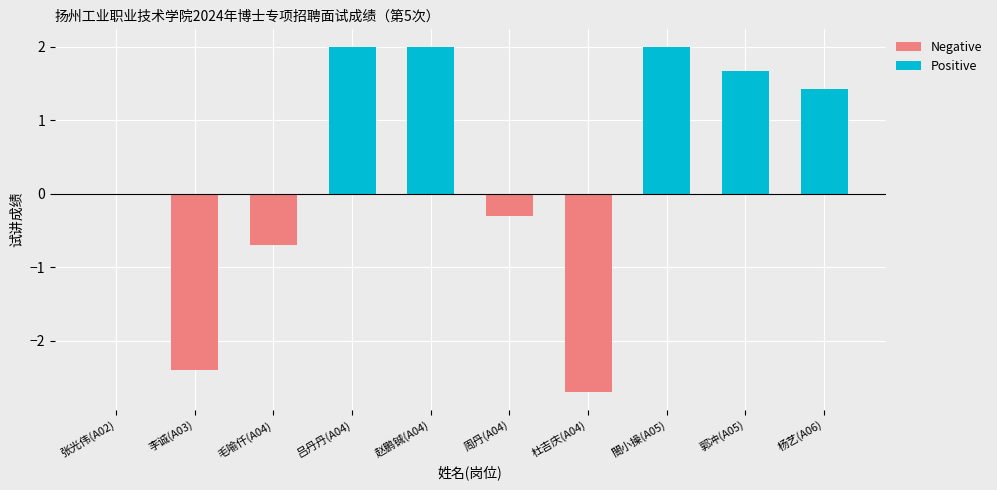

Which label corresponds to the smallest value in the chart?

杜吉庆(A04)